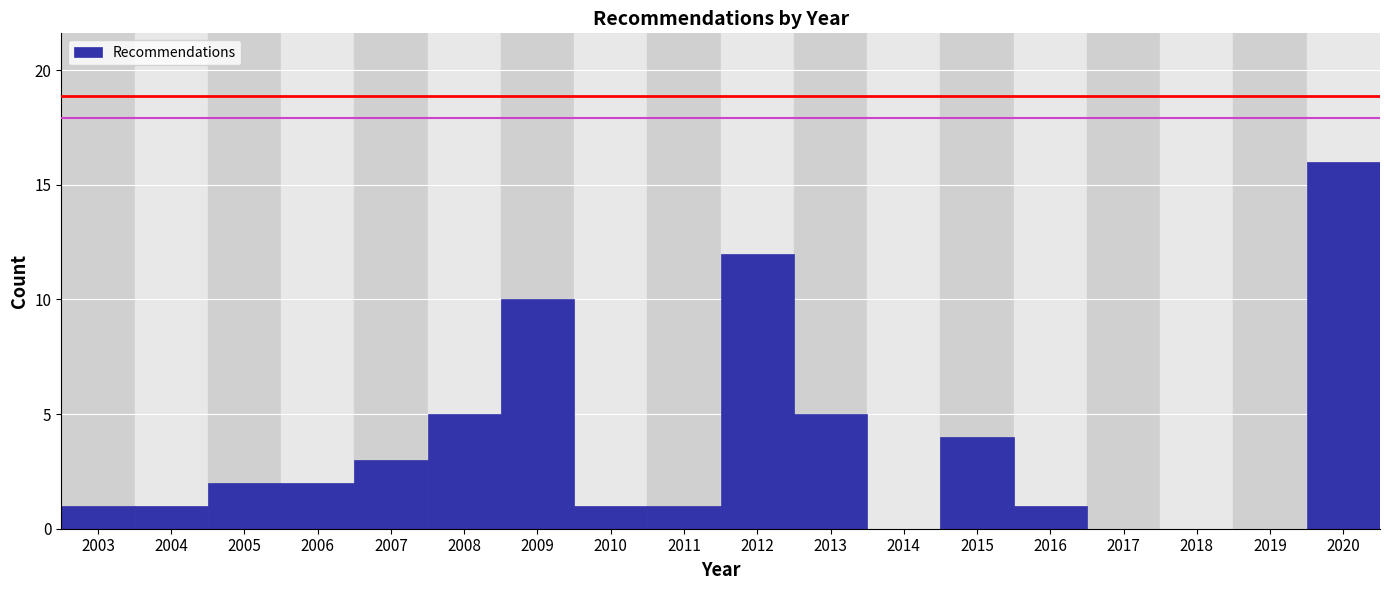

Reading right to left, list all the values displayed in this chart.

2020=16	2019=0	2018=0	2017=0	2016=1	2015=4	2014=0	2013=5	2012=12	2011=1	2010=1	2009=10	2008=5	2007=3	2006=2	2005=2	2004=1	2003=1